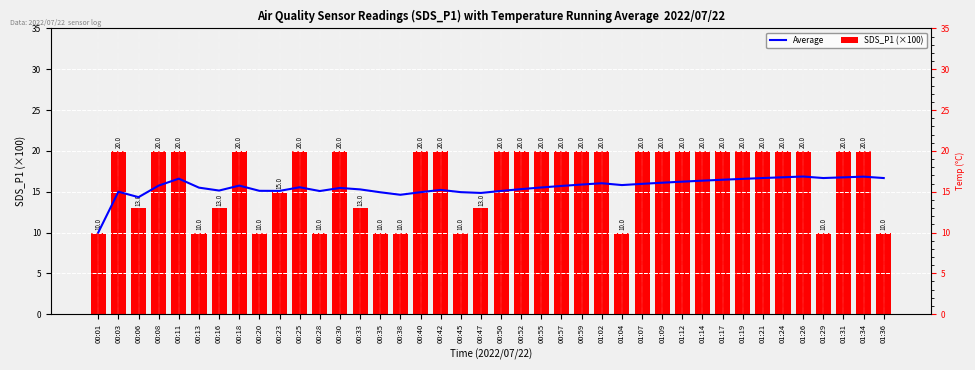

What is the average value of the SDS_P1 (×100) series?

17